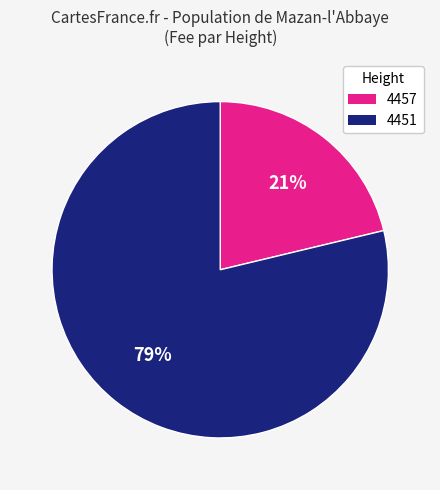

To the nearest percent, what percentage of the pie is 4451?

79%